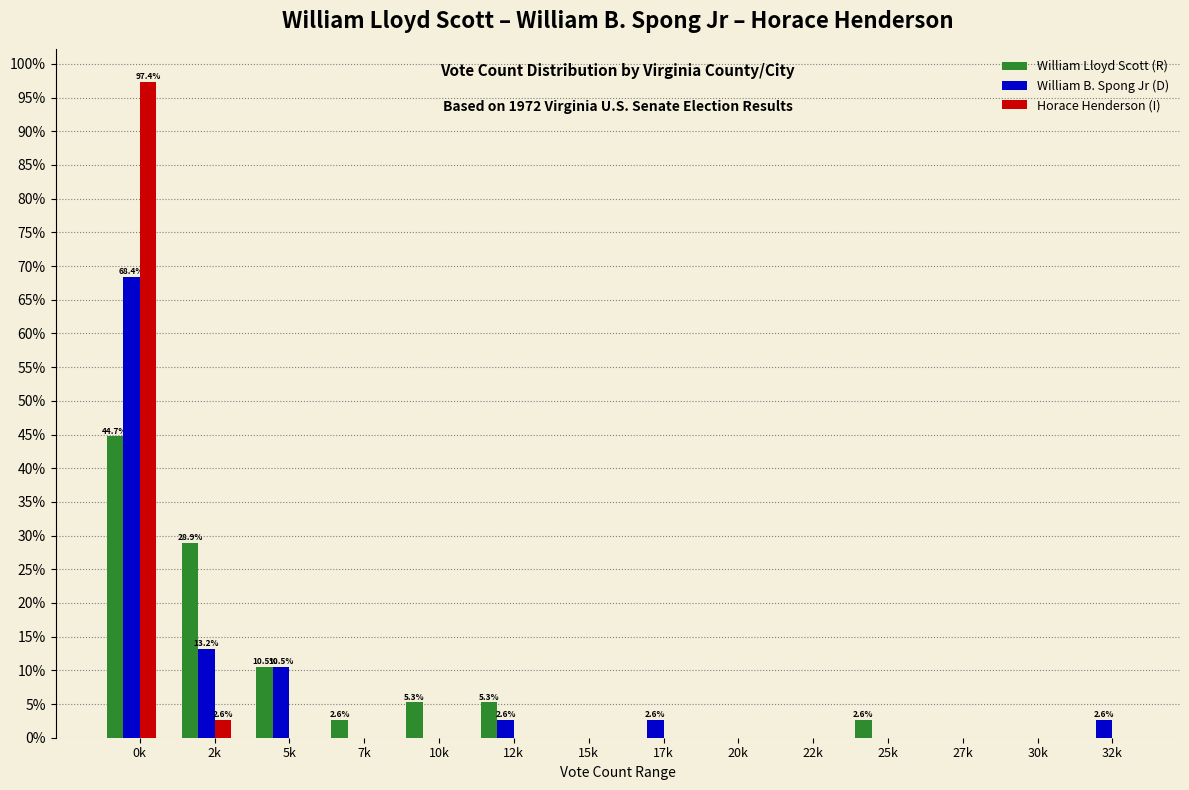

What is the sum of the William Lloyd Scott (R) values at 32k and 0k?

44.7